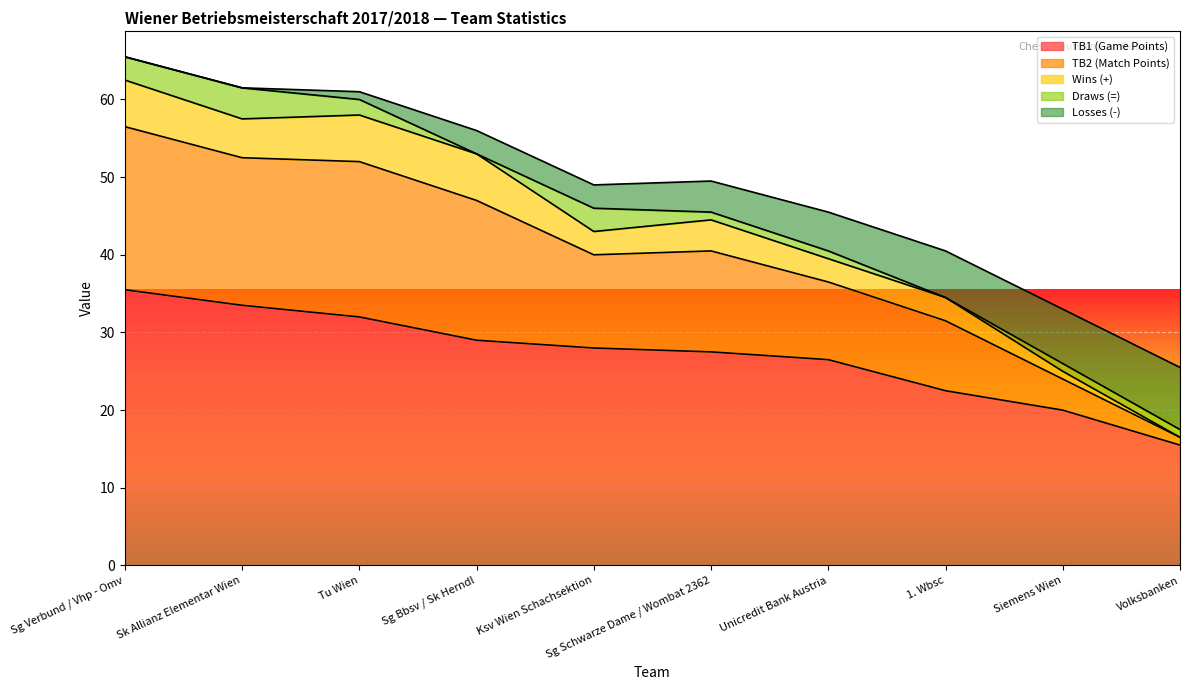

True or false: TB1 (Game Points) has a value of 22.4 at Sk Allianz Elementar Wien.

False